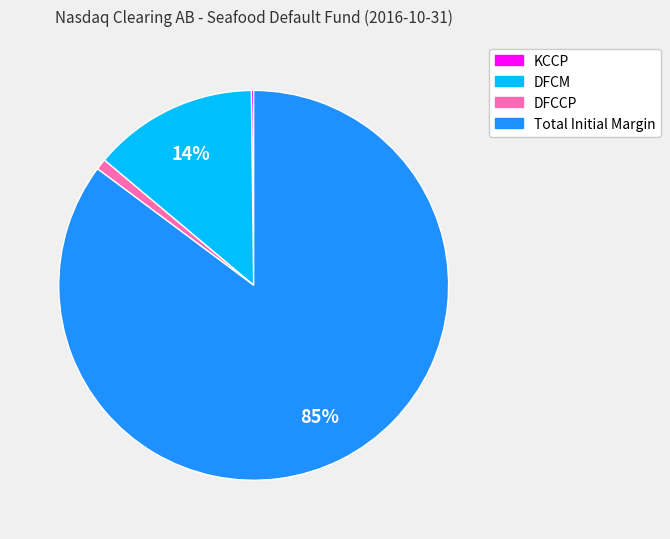

To the nearest percent, what percentage of the pie is DFCCP?

1%